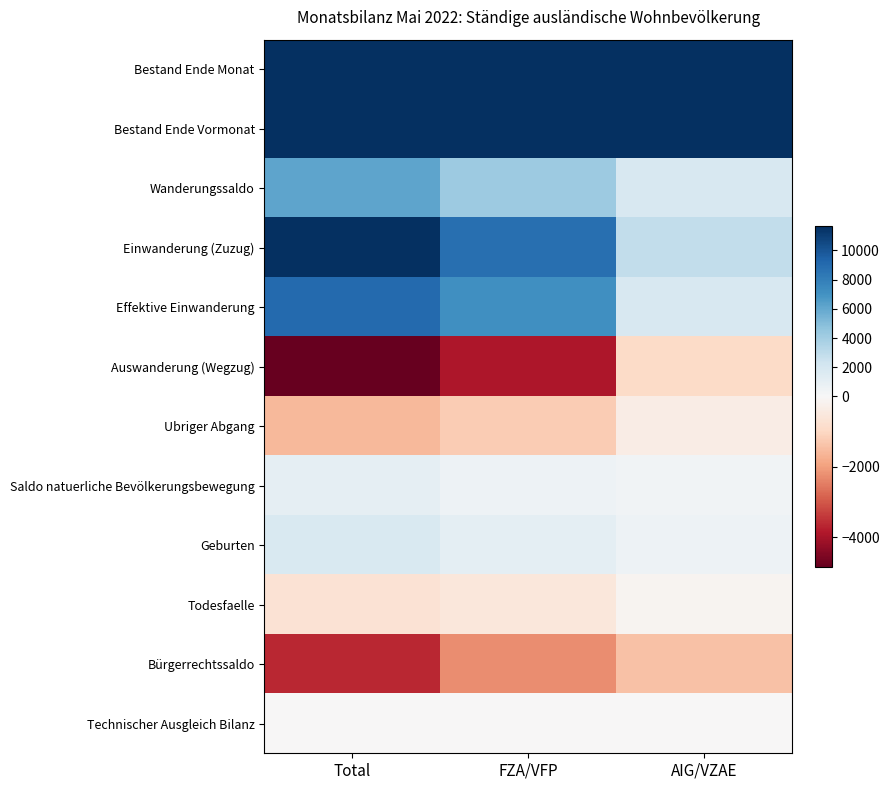

What is the smallest value displayed?

-4836